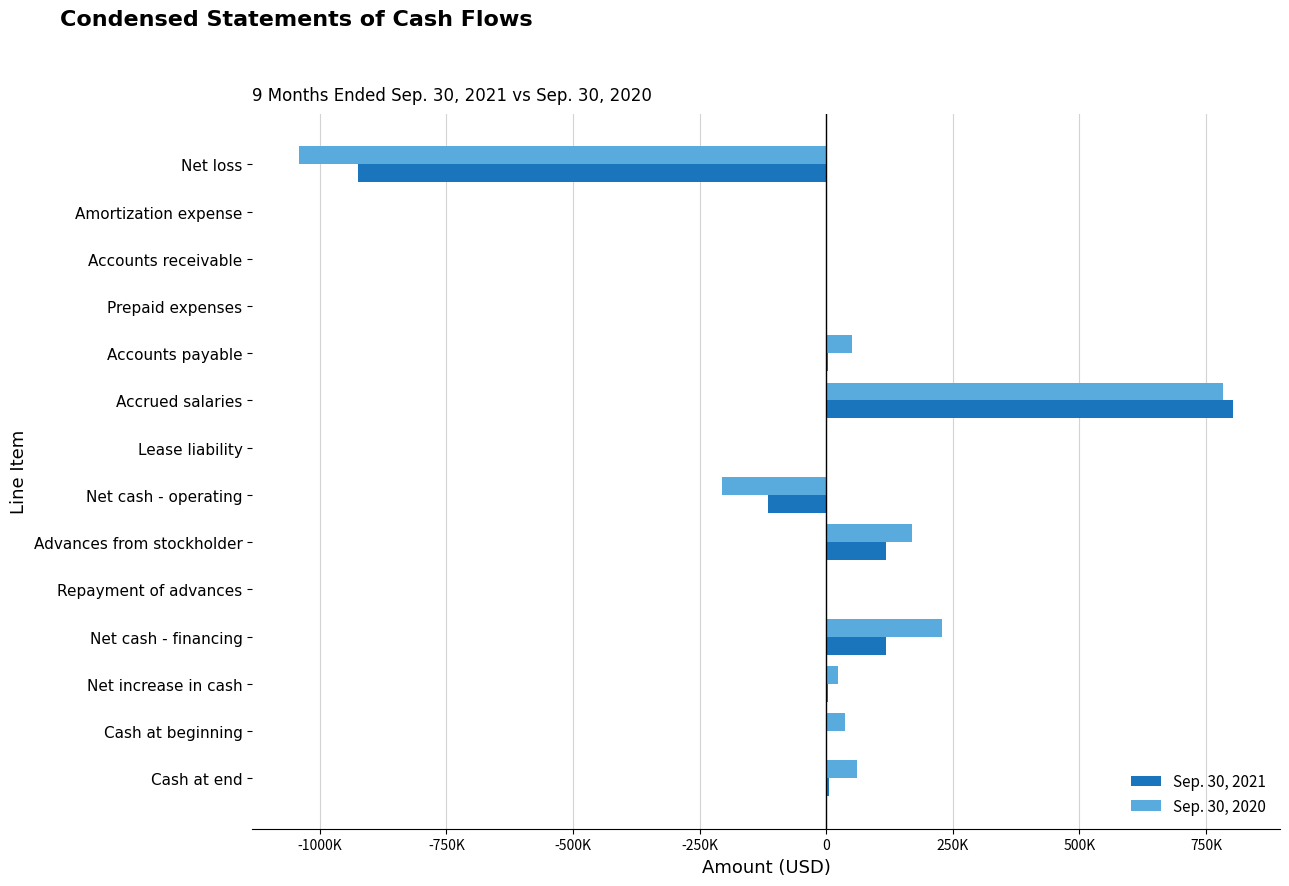

List the series in order of their overall mean, highest first.

Sep. 30, 2020, Sep. 30, 2021